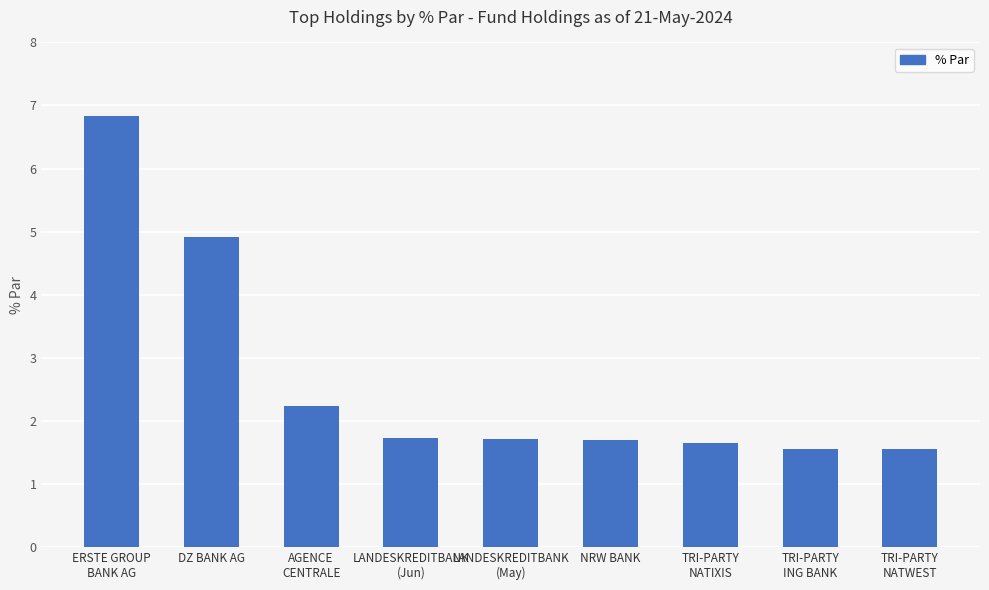

Reading left to right, transcribe all the data shown in this chart.

6.8	4.9	2.2	1.7	1.7	1.7	1.6	1.6	1.6